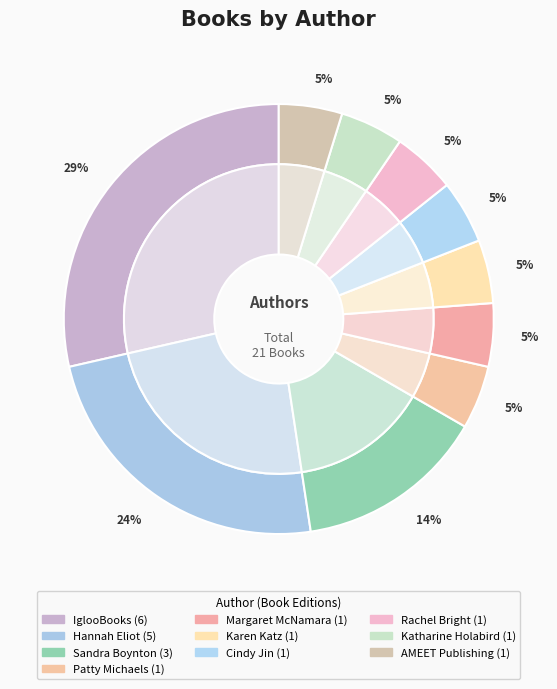

Is there any slice that represents more than half of the pie?

No